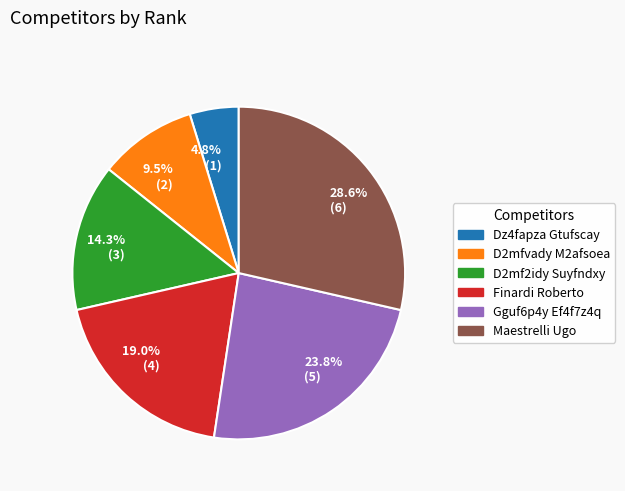

Between 9.5% (2) and 19.0% (4), which is larger?

19.0% (4)